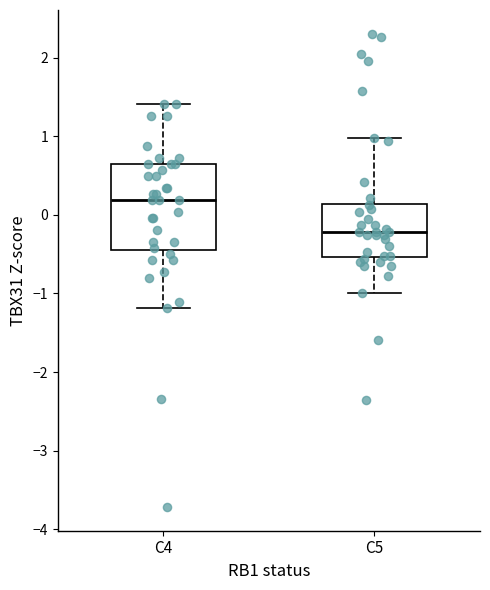

Which box is the tallest, from its lower edge to its upper edge?

C4